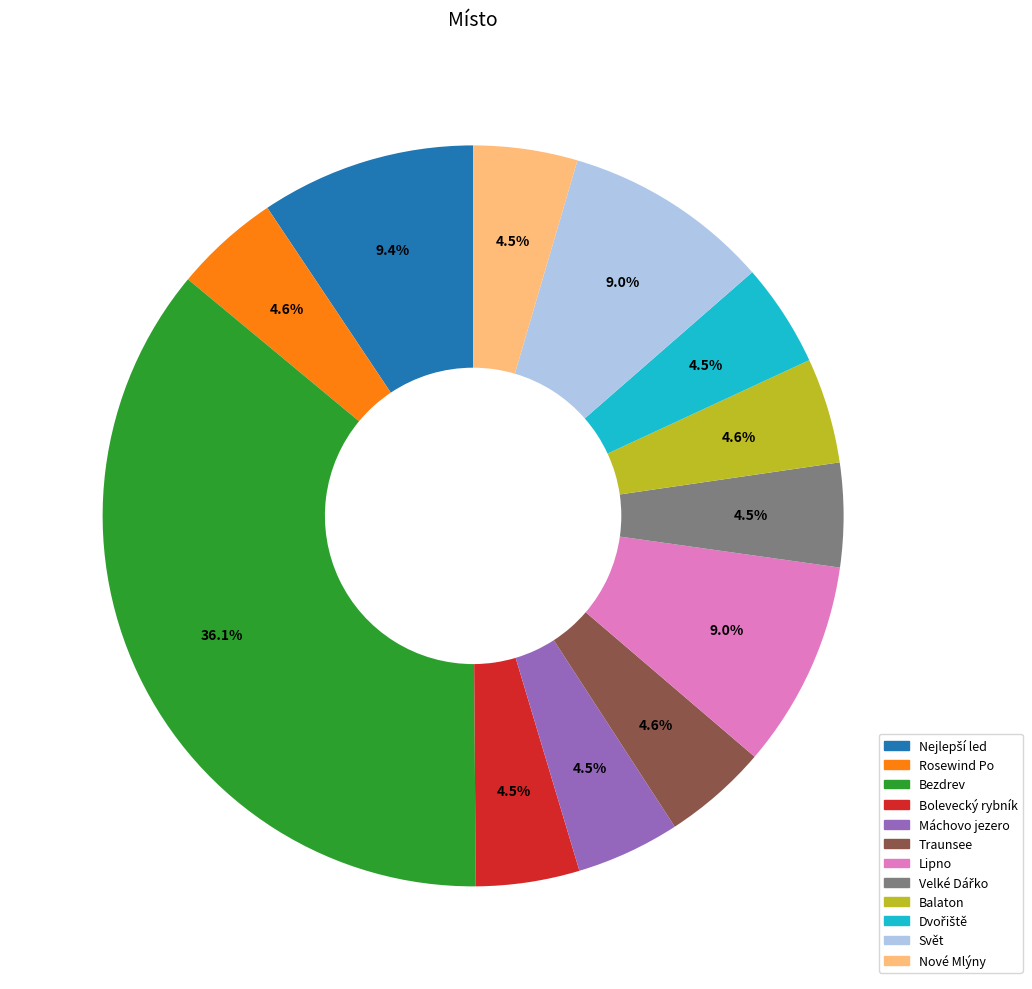

To the nearest percent, what is the difference between the largest and smallest slice percentages?

32%